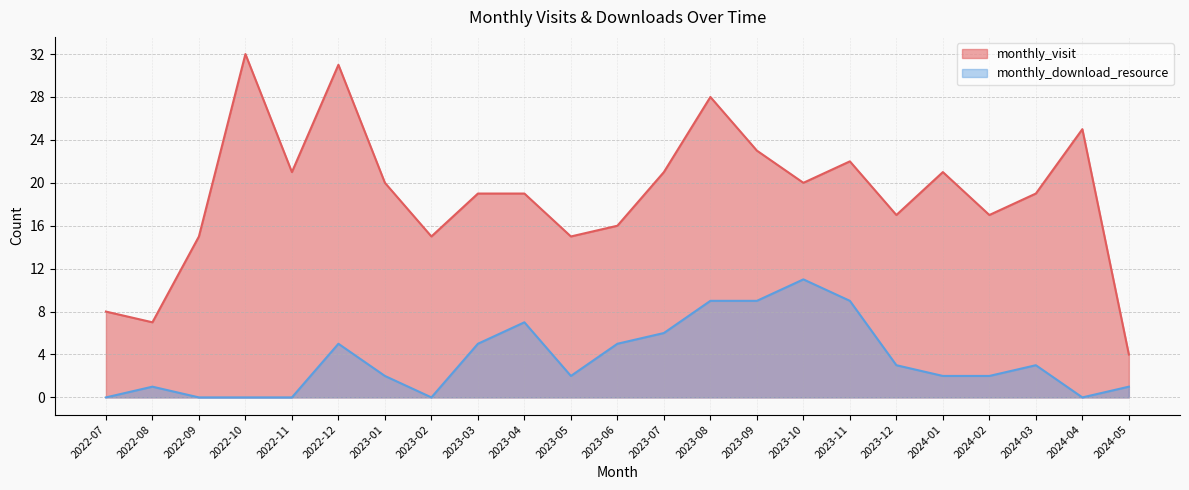

How many values in the monthly_download_resource series are below 2?

8